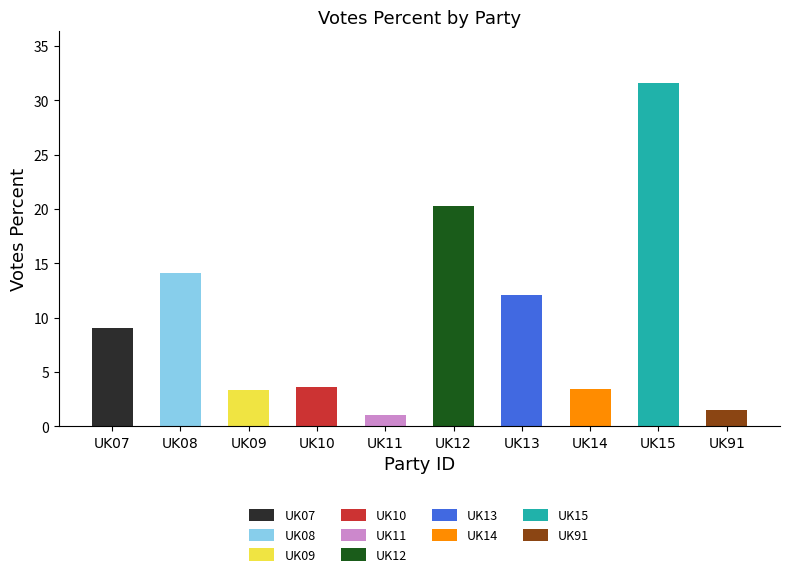

Are the bars horizontal?

No